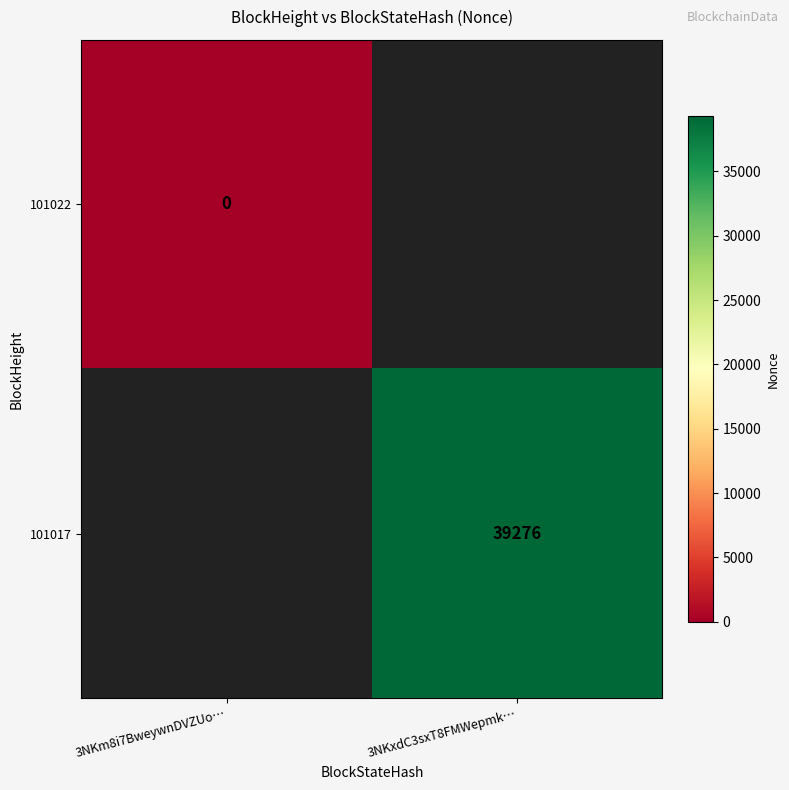

Is the value of 101022 at 3NKm8i7BweywnDVZUo… greater than the value of 101017 at 3NKxdC3sxT8FMWepmk…?

No